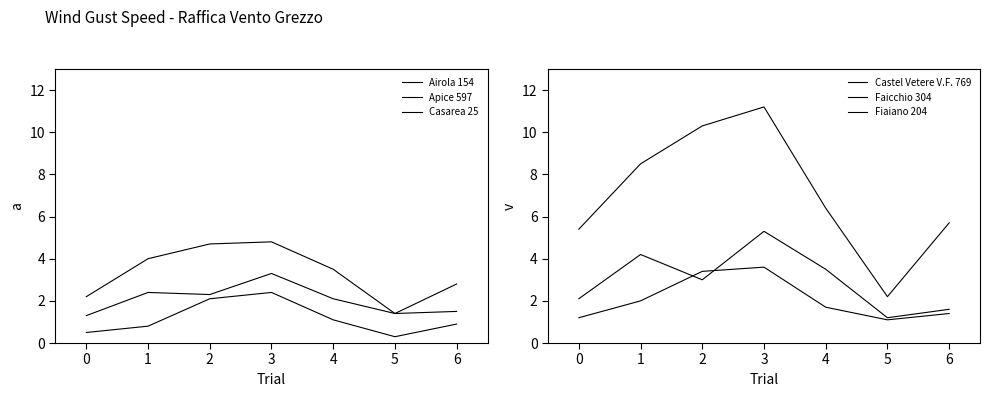

What is the lowest value of the Casarea 25 series?

1.3